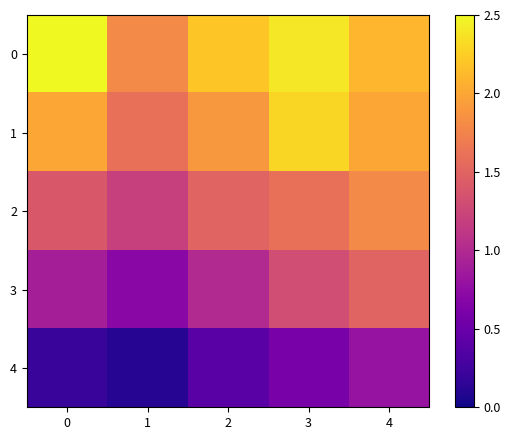

Reading left to right, list all the values displayed in this chart.

0: 0=2.5	1=1.8	2=2.2	3=2.4	4=2.1
1: 0=2.0	1=1.6	2=1.9	3=2.3	4=2.0
2: 0=1.4	1=1.2	2=1.5	3=1.6	4=1.8
3: 0=0.9	1=0.7	2=1.0	3=1.3	4=1.5
4: 0=0.2	1=0.1	2=0.4	3=0.6	4=0.8